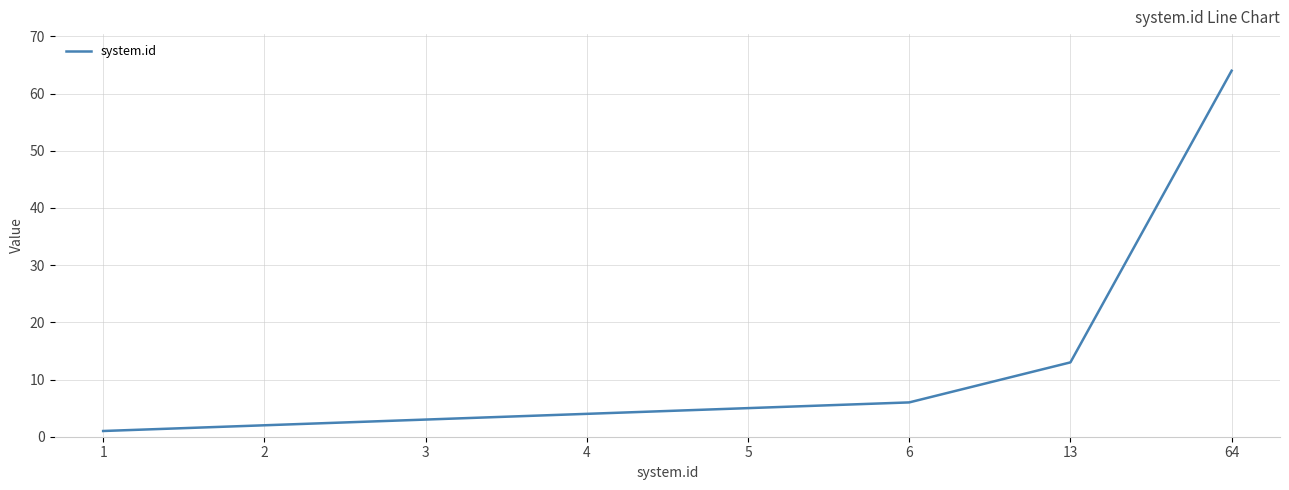

What is the ratio of the value at 4 to the value at 1?

4.0